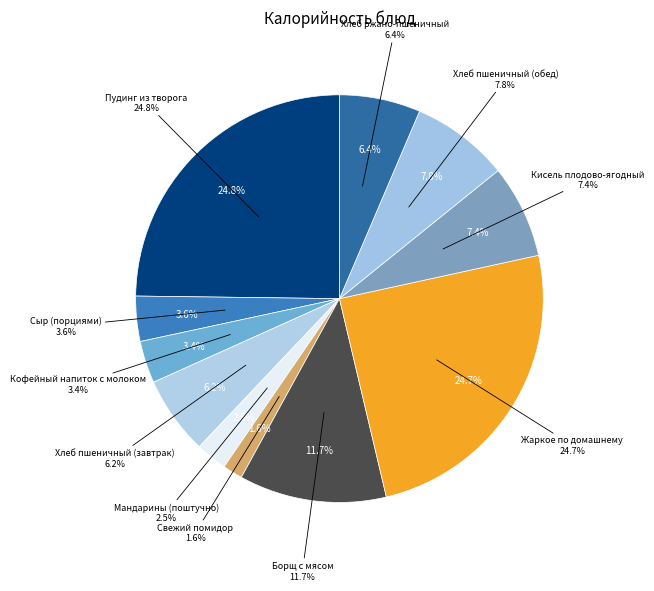

Does Свежий помидор account for over 50% of the chart?

No